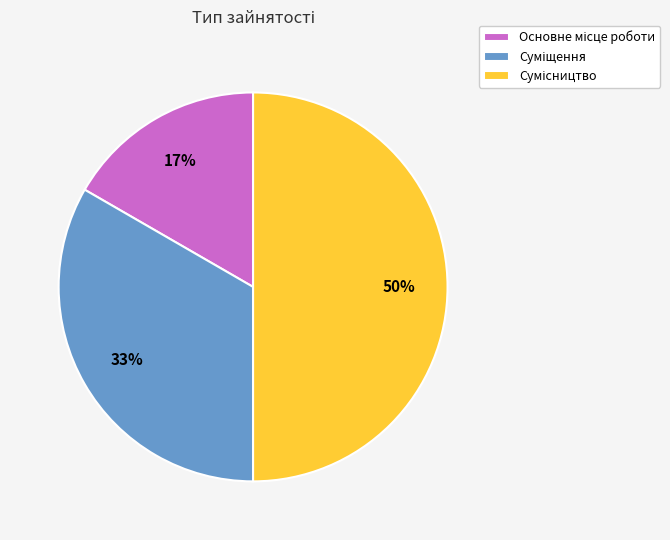

To the nearest percent, what is the difference between the largest and smallest slice percentages?

33%